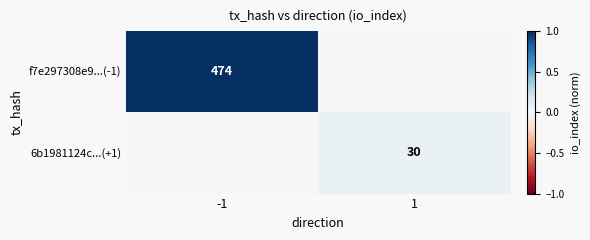

The value of f7e297308e9...(-1) at -1 is 322. True or false?

False